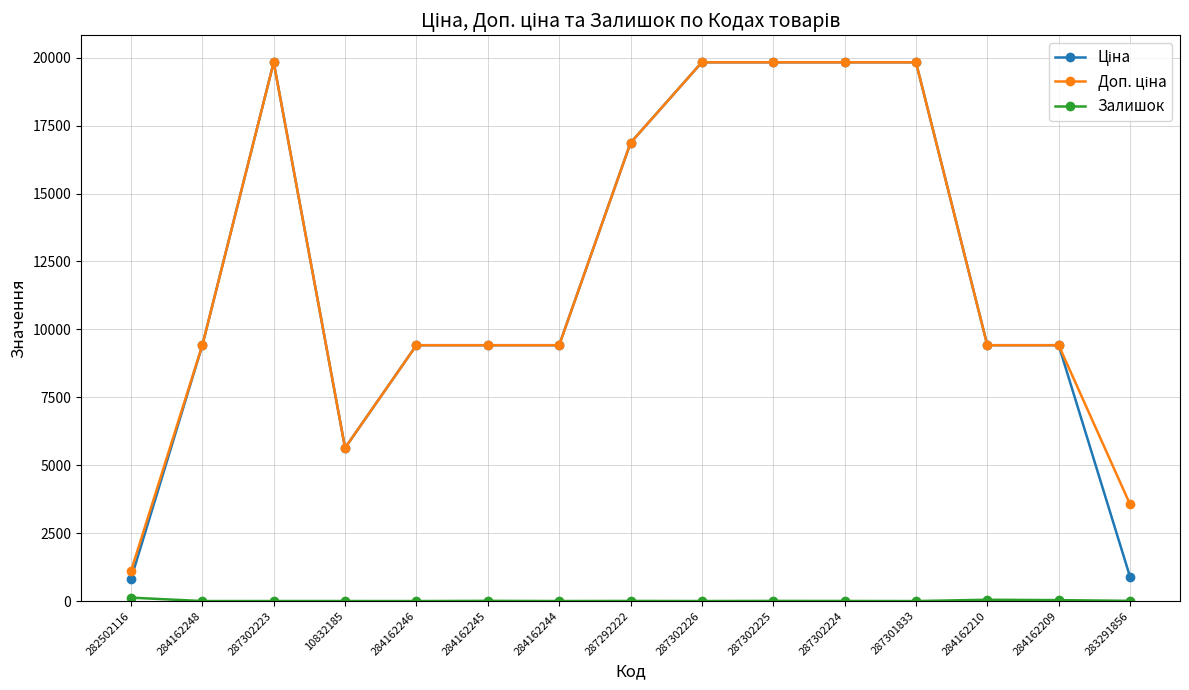

At how many categories does at least one series exceed 6019?

12